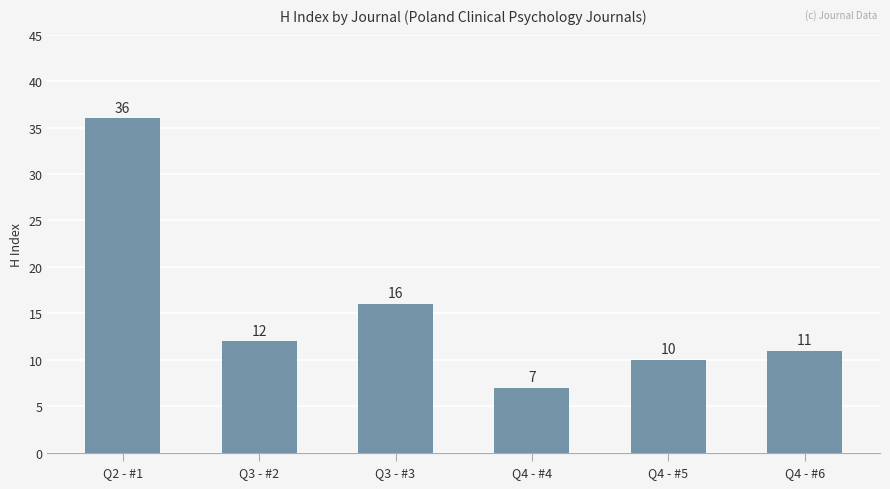

Approximately how many times larger is the value at Q3 - #3 compared to Q4 - #6?

1.5